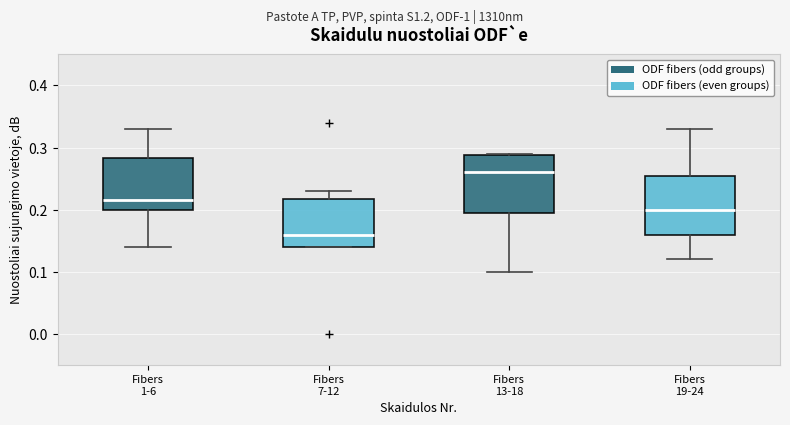

Where is the upper edge of the box for Fibers 1-6 on the y-axis? The values are not printed on the chart, so give them approximately, as read against the axis.

0.28